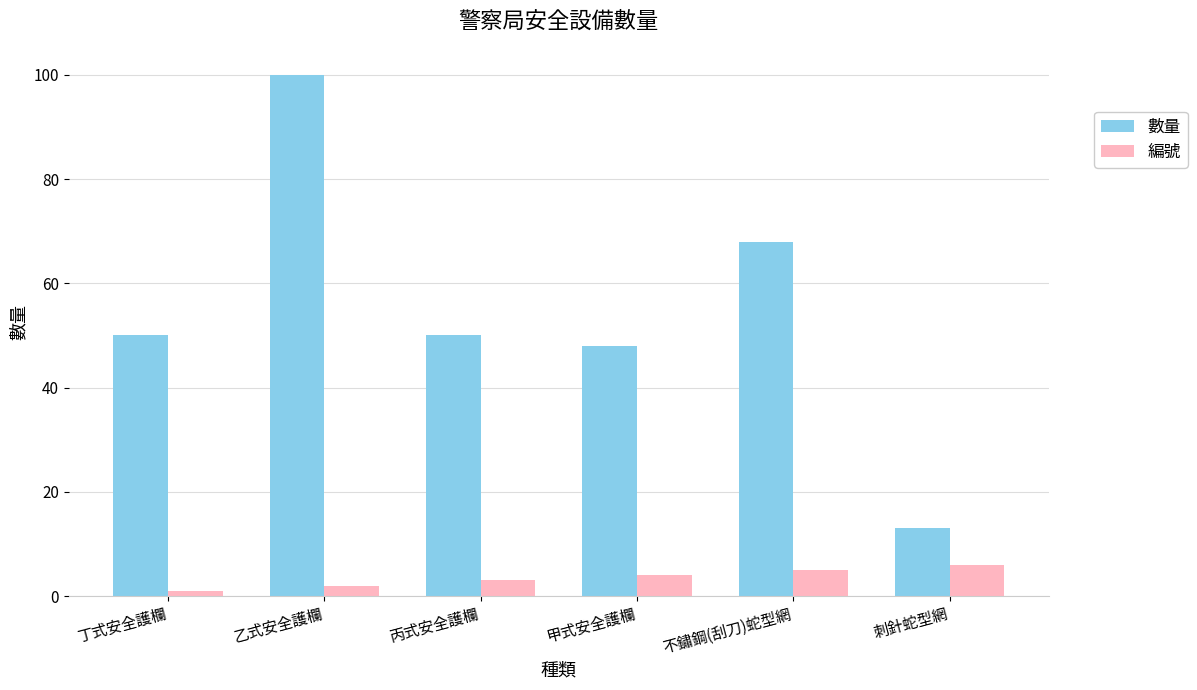

Is it true that 數量 equals 8 at 刺針蛇型網?

False